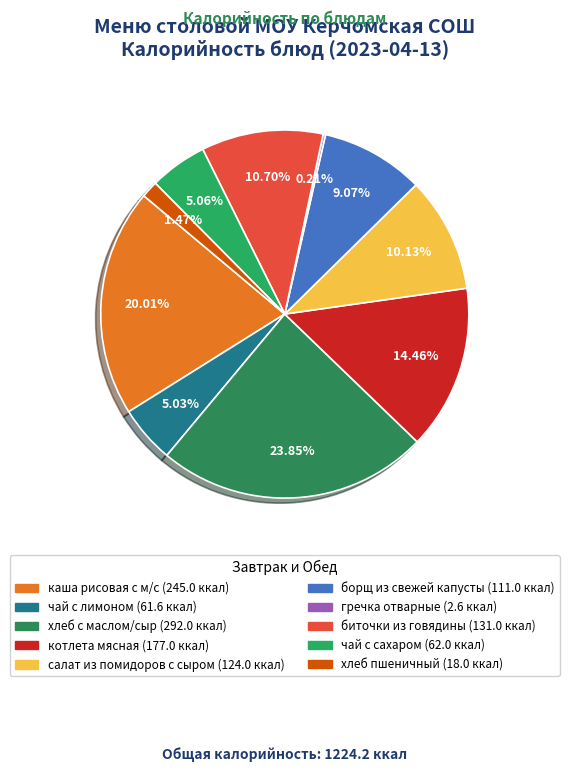

Is there a majority slice in this chart?

No